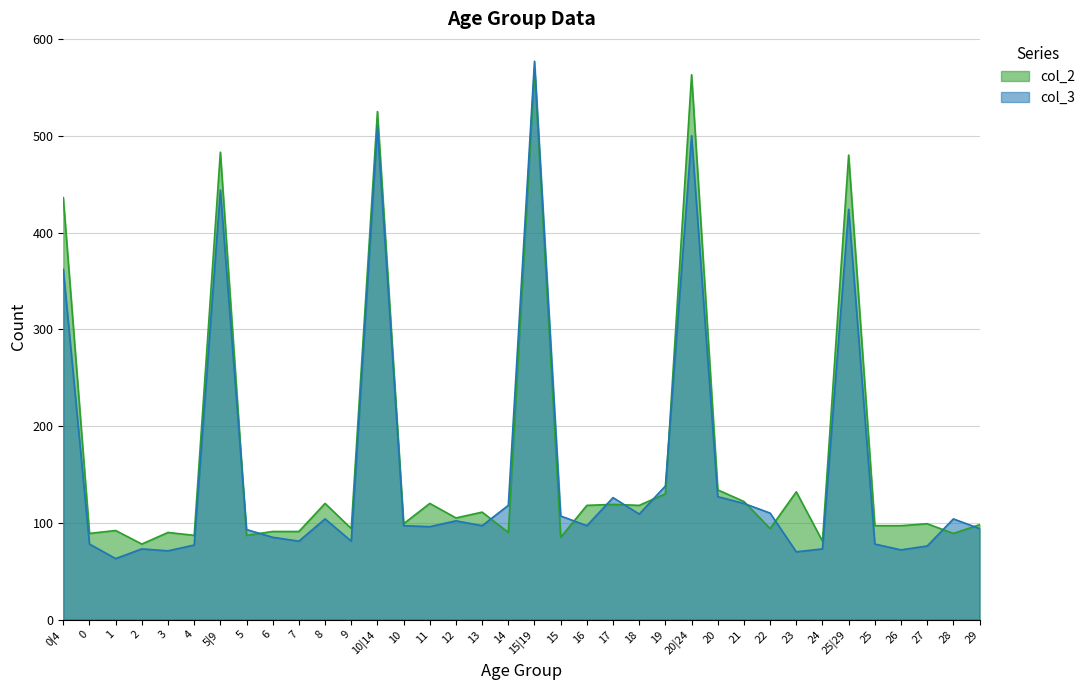

How many distinct data groups are displayed?

2